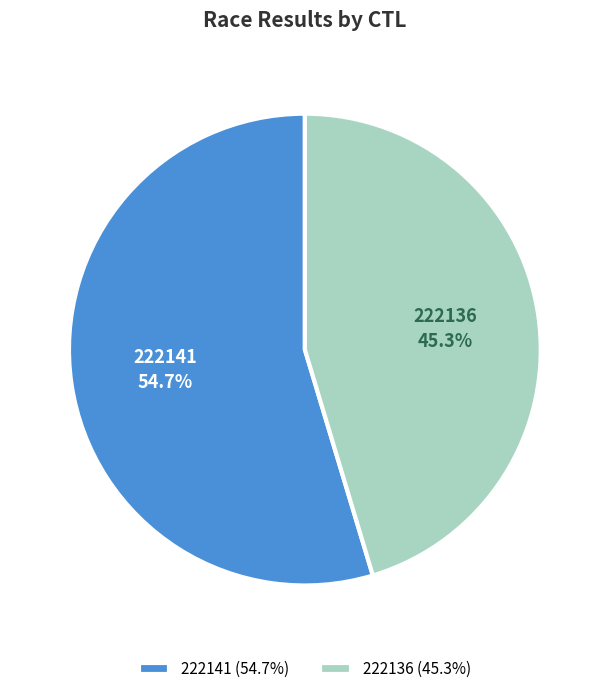

Between 222141 and 222136, which is larger?

222141